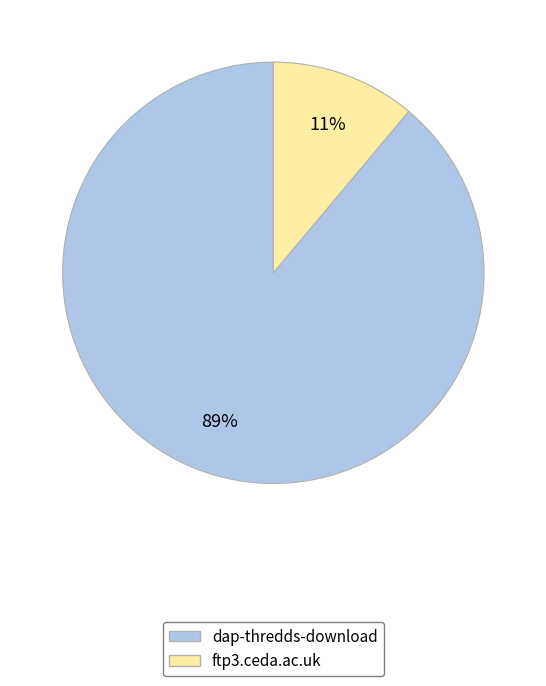

How many slices are in this pie chart?

2